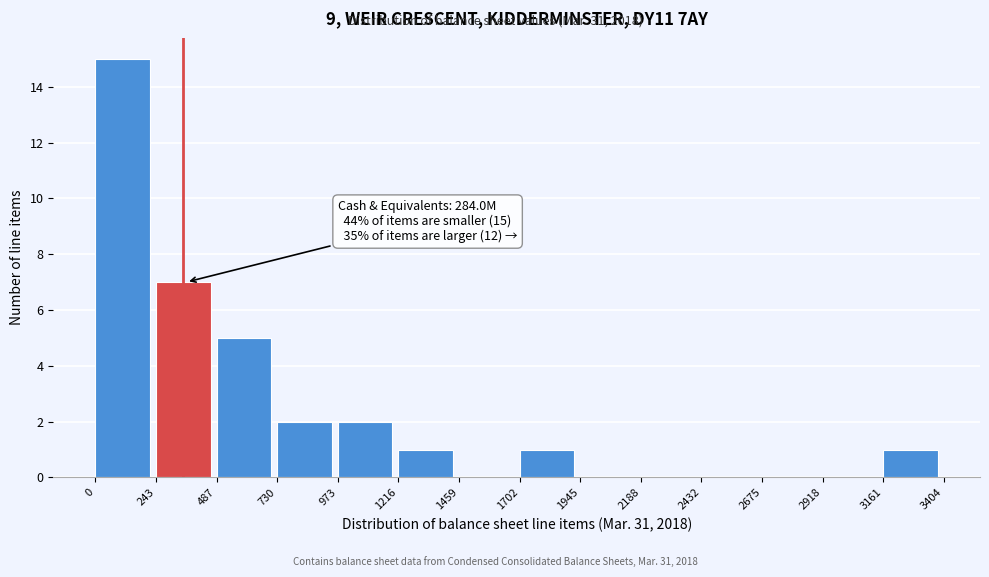

Which range on the x-axis has the tallest bar?

0 to 243